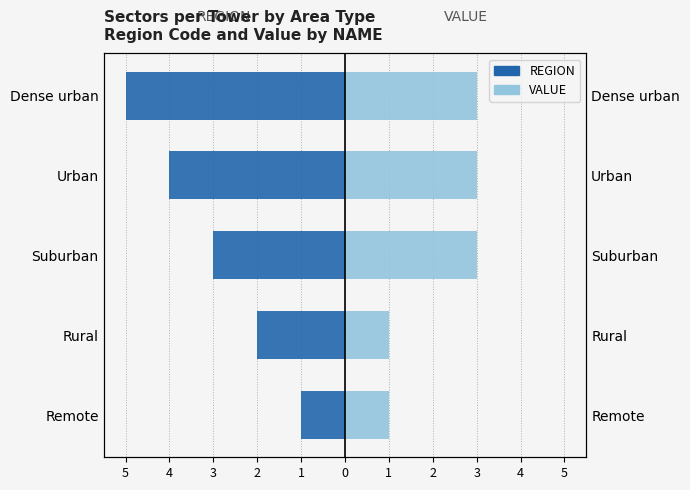

What is the average value of the VALUE series?

2